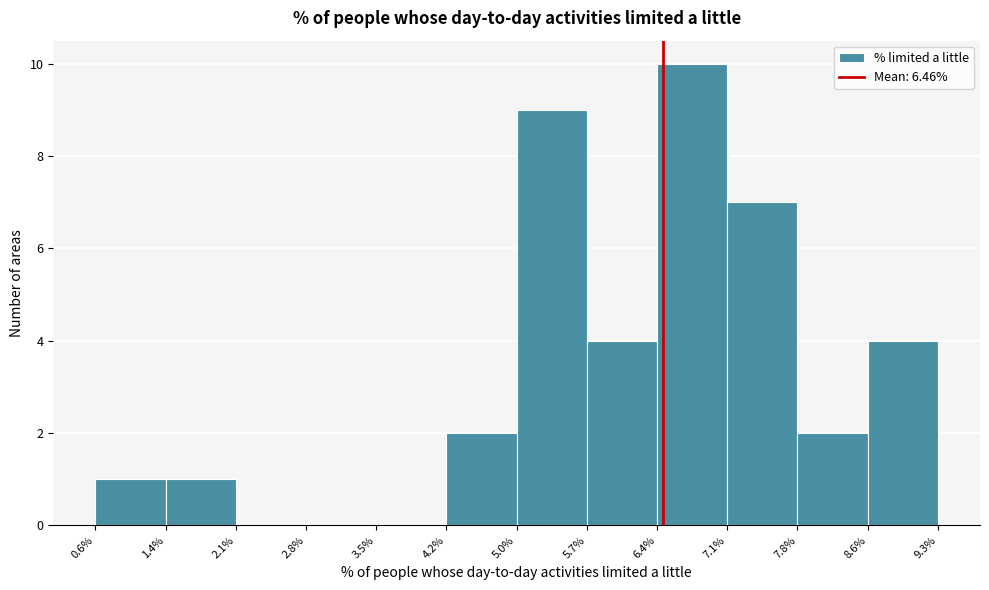

Reading left to right, list every bar in this chart as the range it spans on the x-axis followed by its height. The values are not printed on the chart, so give them approximately, as read against the axis.

0.6% to 1.4%: 1
1.4% to 2.1%: 1
2.1% to 2.8%: 0
2.8% to 3.5%: 0
3.5% to 4.2%: 0
4.2% to 5.0%: 2
5.0% to 5.7%: 9
5.7% to 6.4%: 4
6.4% to 7.1%: 10
7.1% to 7.8%: 7
7.8% to 8.6%: 2
8.6% to 9.3%: 4